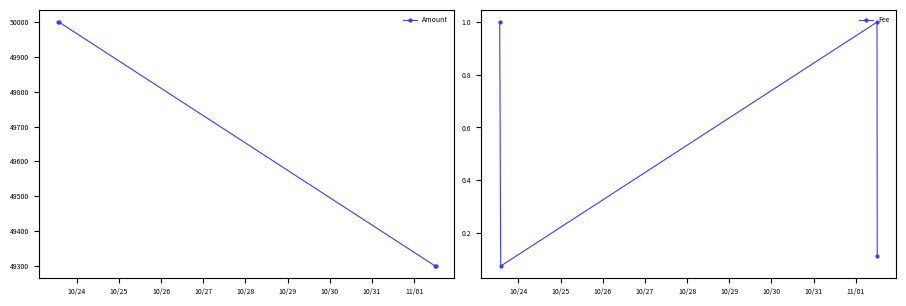

True or false: Fee and Amount cross at least once.

False